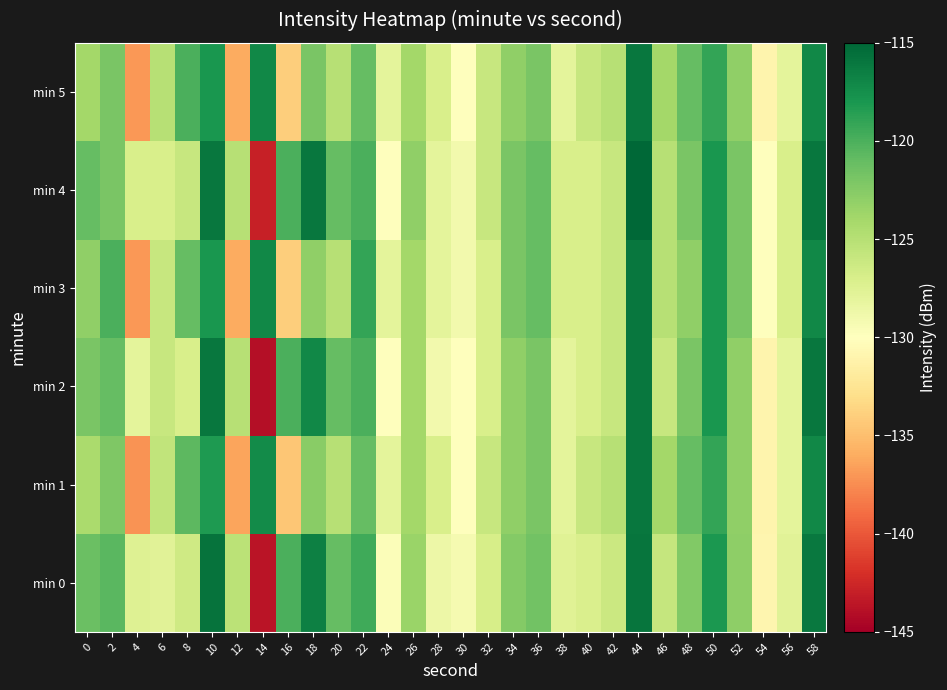

Reading right to left, transcribe all the data shown in this chart.

min 0: 58=-116.1	56=-127.7	54=-130.9	52=-122.9	50=-118.1	48=-122.3	46=-125.8	44=-115.8	42=-126.2	40=-127.1	38=-127.6	36=-121.6	34=-122.5	32=-126.9	30=-129.2	28=-128.6	26=-123.6	24=-129.7	22=-119.5	20=-121.0	18=-116.6	16=-120.0	14=-143.6	12=-125.2	10=-115.8	8=-126.4	6=-127.7	4=-127.5	2=-120.6	0=-121.2
min 1: 58=-117.0	56=-128.0	54=-131.0	52=-123.0	50=-119.0	48=-121.0	46=-124.0	44=-116.0	42=-125.0	40=-126.0	38=-128.0	36=-122.0	34=-123.0	32=-126.0	30=-130.0	28=-127.0	26=-124.0	24=-128.0	22=-121.0	20=-125.0	18=-122.7	16=-134.5	14=-117.3	12=-136.4	10=-118.3	8=-120.6	6=-125.6	4=-137.2	2=-122.2	0=-124.3
min 2: 58=-116.0	56=-128.0	54=-131.0	52=-123.0	50=-118.0	48=-122.0	46=-126.0	44=-116.0	42=-126.0	40=-127.0	38=-128.0	36=-122.0	34=-123.0	32=-127.0	30=-130.0	28=-129.0	26=-124.0	24=-130.0	22=-120.0	20=-121.0	18=-117.0	16=-120.0	14=-144.0	12=-125.0	10=-116.0	8=-127.0	6=-126.0	4=-128.0	2=-121.0	0=-122.0
min 3: 58=-117.0	56=-127.0	54=-130.0	52=-122.0	50=-118.0	48=-123.0	46=-125.0	44=-116.0	42=-126.0	40=-127.0	38=-127.0	36=-121.0	34=-122.0	32=-127.0	30=-129.0	28=-128.0	26=-124.0	24=-128.0	22=-119.0	20=-125.0	18=-123.0	16=-134.0	14=-117.0	12=-136.0	10=-118.0	8=-121.0	6=-126.0	4=-137.0	2=-120.0	0=-123.0
min 4: 58=-116.0	56=-127.0	54=-130.0	52=-122.0	50=-118.0	48=-122.0	46=-125.0	44=-115.0	42=-126.0	40=-127.0	38=-127.0	36=-121.0	34=-122.0	32=-126.0	30=-129.0	28=-128.0	26=-123.0	24=-130.0	22=-120.0	20=-121.0	18=-116.0	16=-120.0	14=-143.0	12=-125.0	10=-116.0	8=-126.0	6=-127.0	4=-127.0	2=-122.0	0=-121.0
min 5: 58=-117.0	56=-128.0	54=-131.0	52=-123.0	50=-119.0	48=-121.0	46=-124.0	44=-116.0	42=-125.0	40=-126.0	38=-128.0	36=-122.0	34=-123.0	32=-126.0	30=-130.0	28=-127.0	26=-124.0	24=-128.0	22=-121.0	20=-125.0	18=-122.0	16=-134.0	14=-117.0	12=-136.0	10=-118.0	8=-120.0	6=-125.0	4=-137.0	2=-122.0	0=-124.0